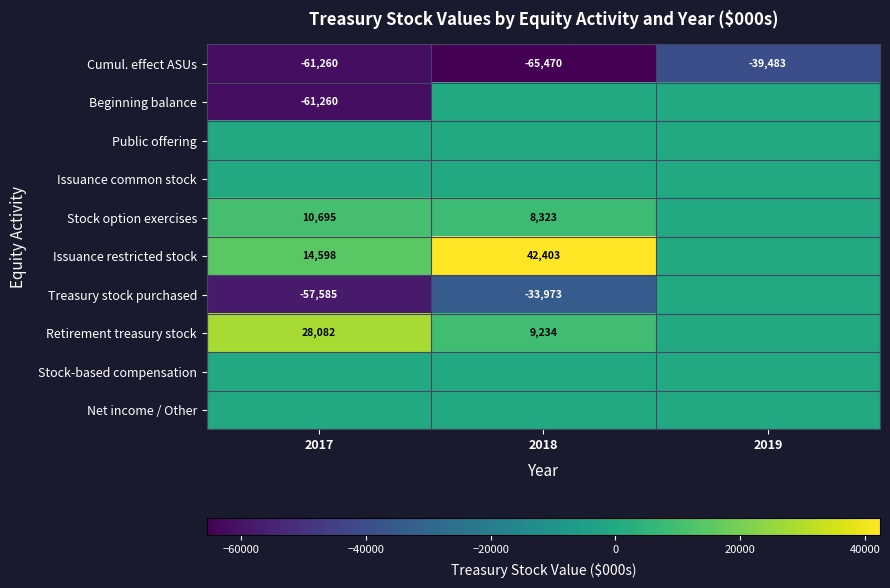

True or false: Beginning balance has a value of -61260 at 2017.

True